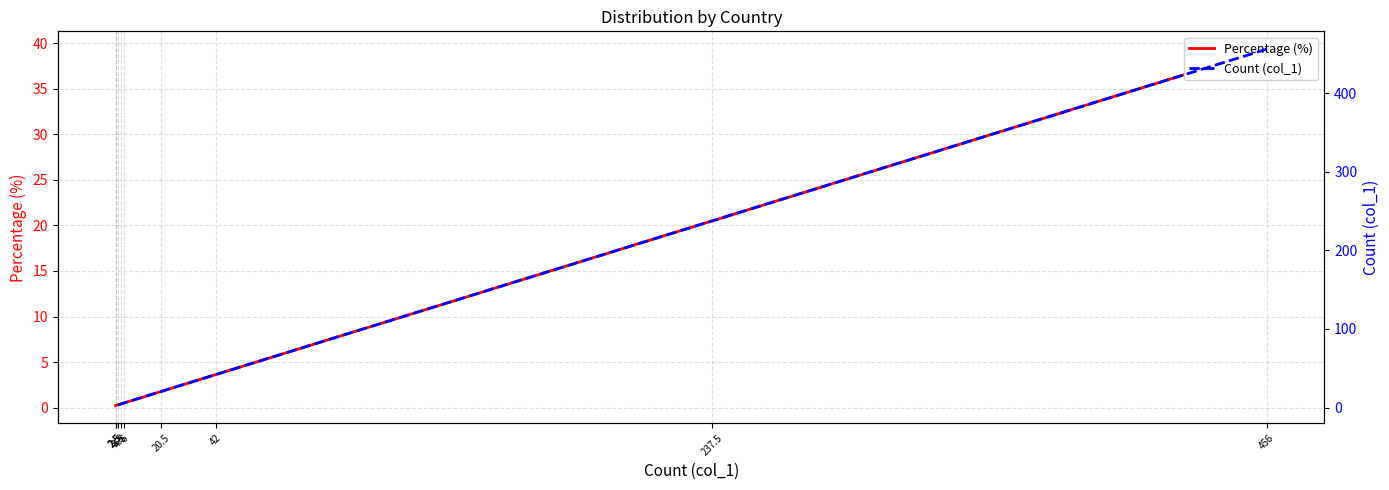

What are all the series names shown in the legend?

Percentage (%), Count (col_1)